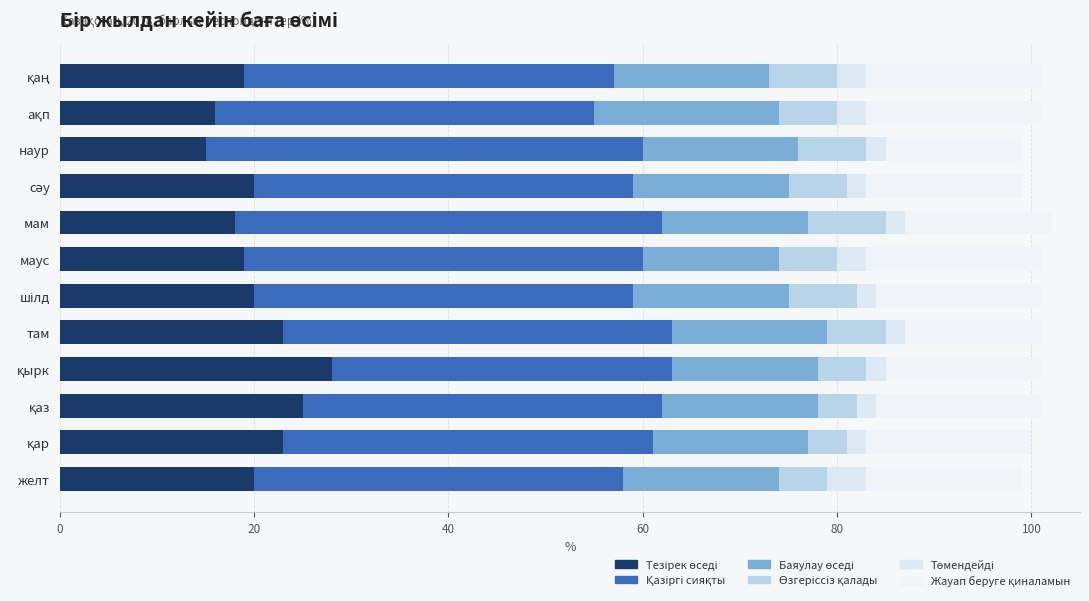

How many distinct data groups are displayed?

6